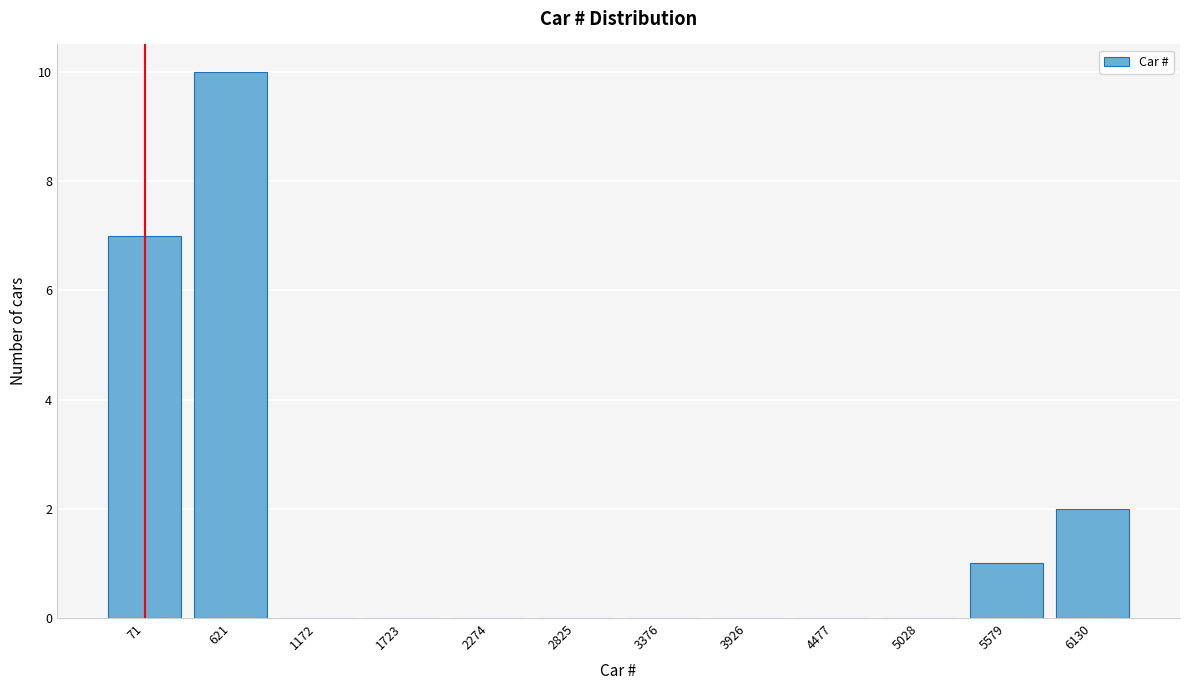

Reading right to left, what are all the values shown in this chart?

6130=2	5579=1	5028=0	4477=0	3926=0	3376=0	2825=0	2274=0	1723=0	1172=0	621=10	71=7